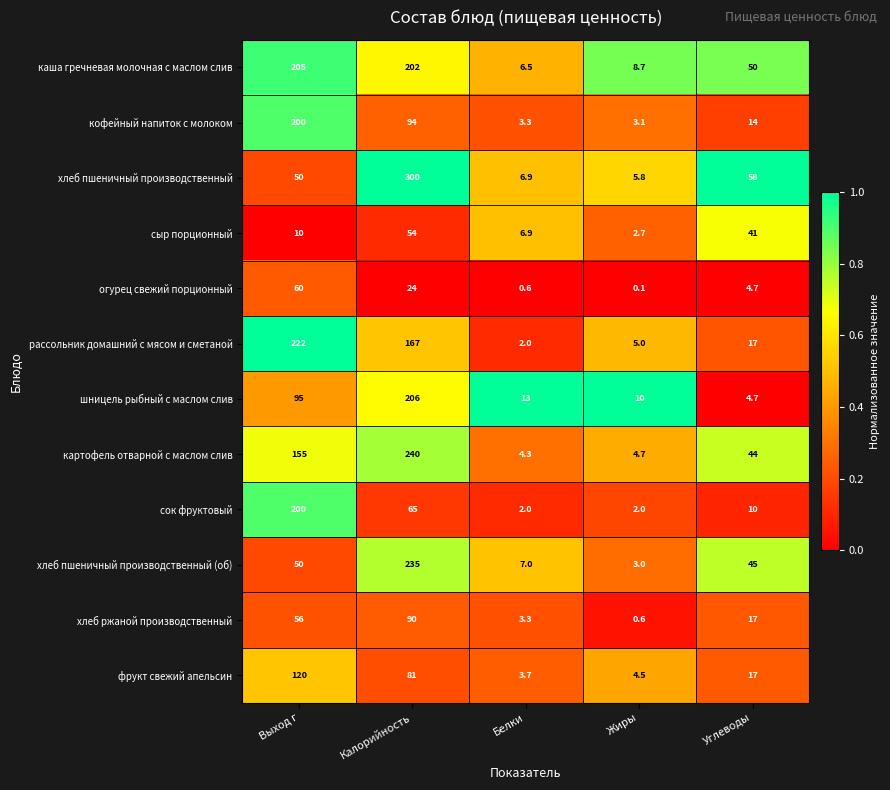

At which category is the sum across all series the highest?

Калорийность